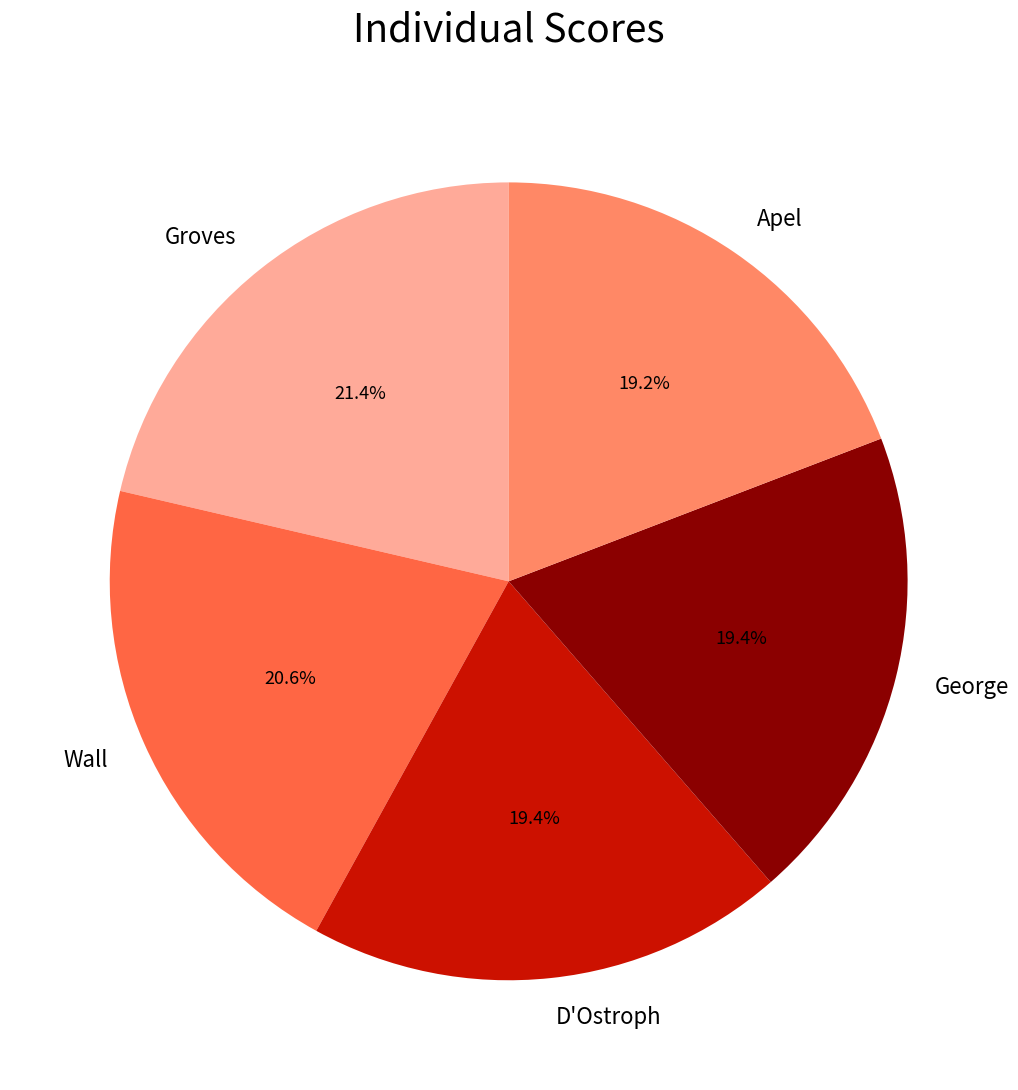

Do Groves and D'Ostroph together represent more than half of the pie?

No